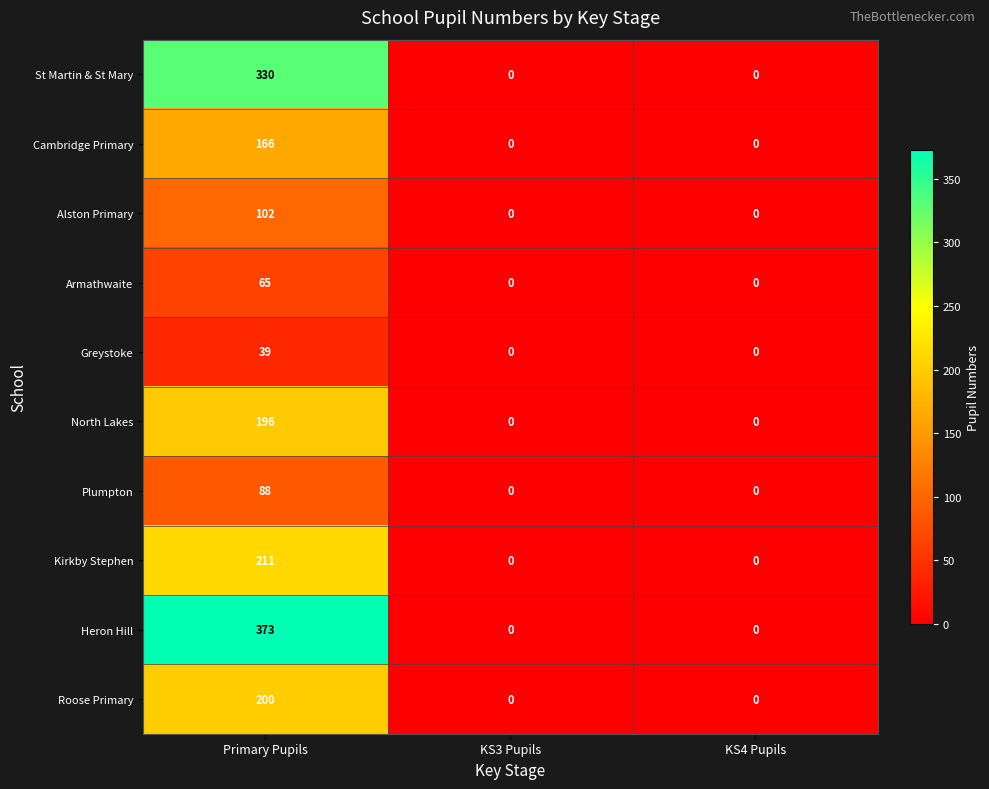

What is the maximum value shown in the chart?

373